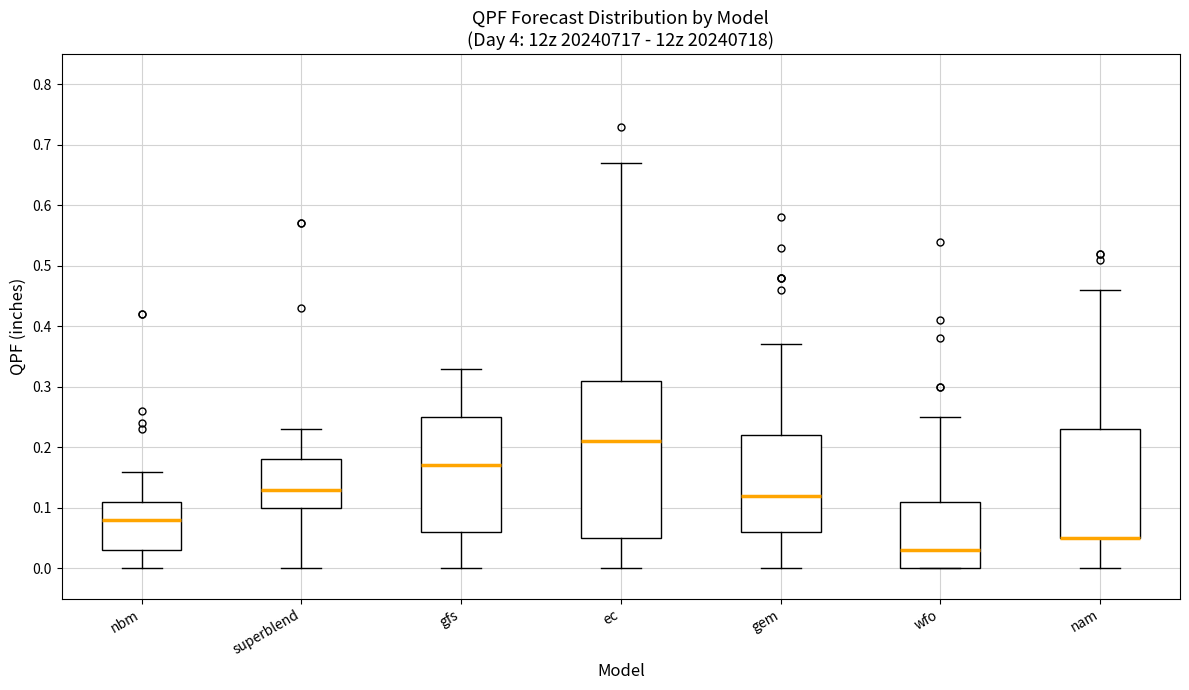

Reading left to right, read every box against the y-axis: the position of its median line, the range the box covers, and the ends of its whiskers. The values are not printed on the chart, so give them approximately, as read against the axis.

nbm: median 0.08, box 0.03 to 0.11, whiskers 0.00 to 0.16
superblend: median 0.13, box 0.10 to 0.18, whiskers 0.00 to 0.23
gfs: median 0.17, box 0.06 to 0.25, whiskers 0.00 to 0.33
ec: median 0.21, box 0.05 to 0.31, whiskers 0.00 to 0.67
gem: median 0.12, box 0.06 to 0.22, whiskers 0.00 to 0.37
wfo: median 0.03, box 0.00 to 0.11, whiskers 0.00 to 0.25
nam: median 0.05 (drawn on the box's lower edge), box 0.05 to 0.23, whiskers 0.00 to 0.46